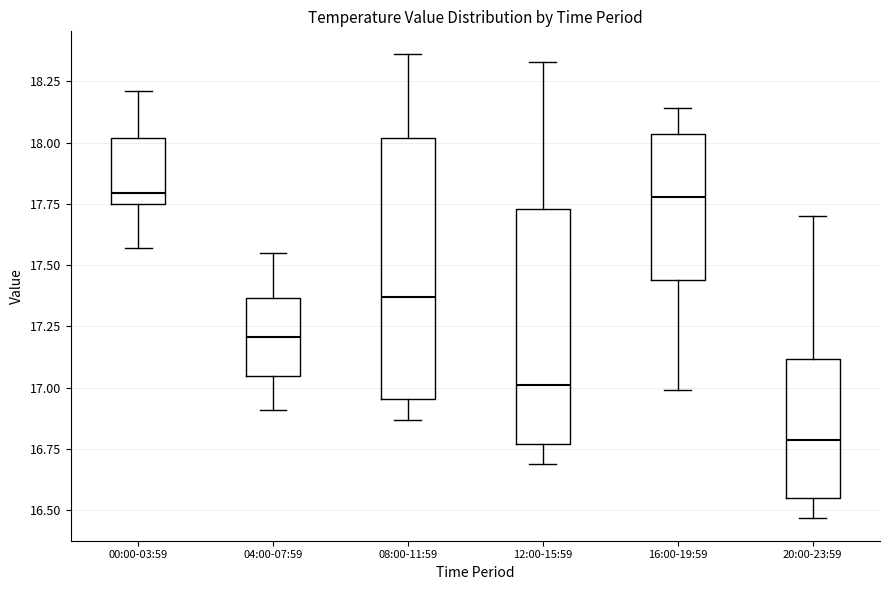

Where is the lower edge of the box for 20:00-23:59 on the y-axis? The values are not printed on the chart, so give them approximately, as read against the axis.

16.55